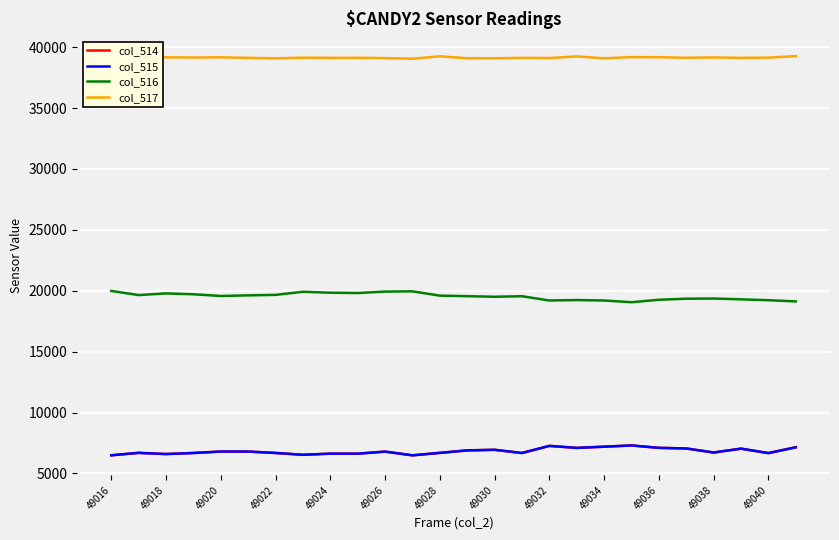

Count the number of categories in the chart.

26